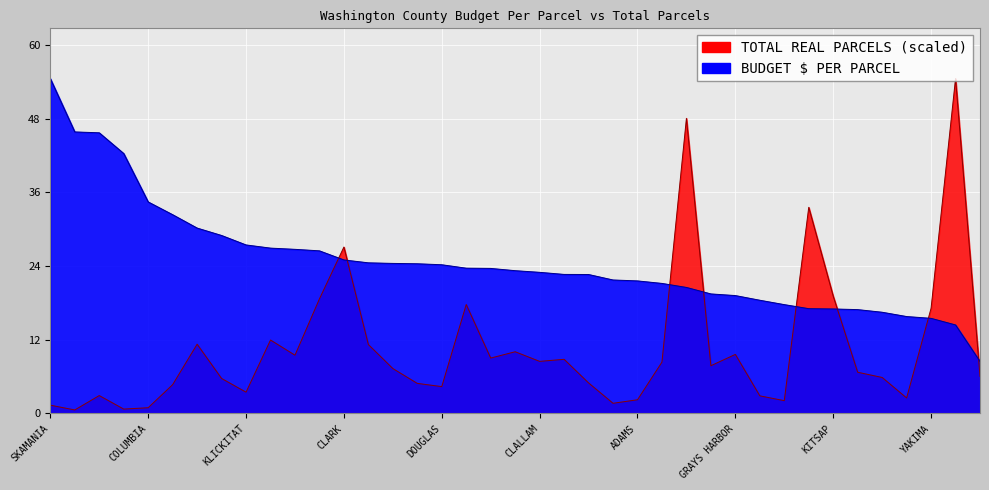

How many values in the BUDGET $ PER PARCEL series exceed 23?

20